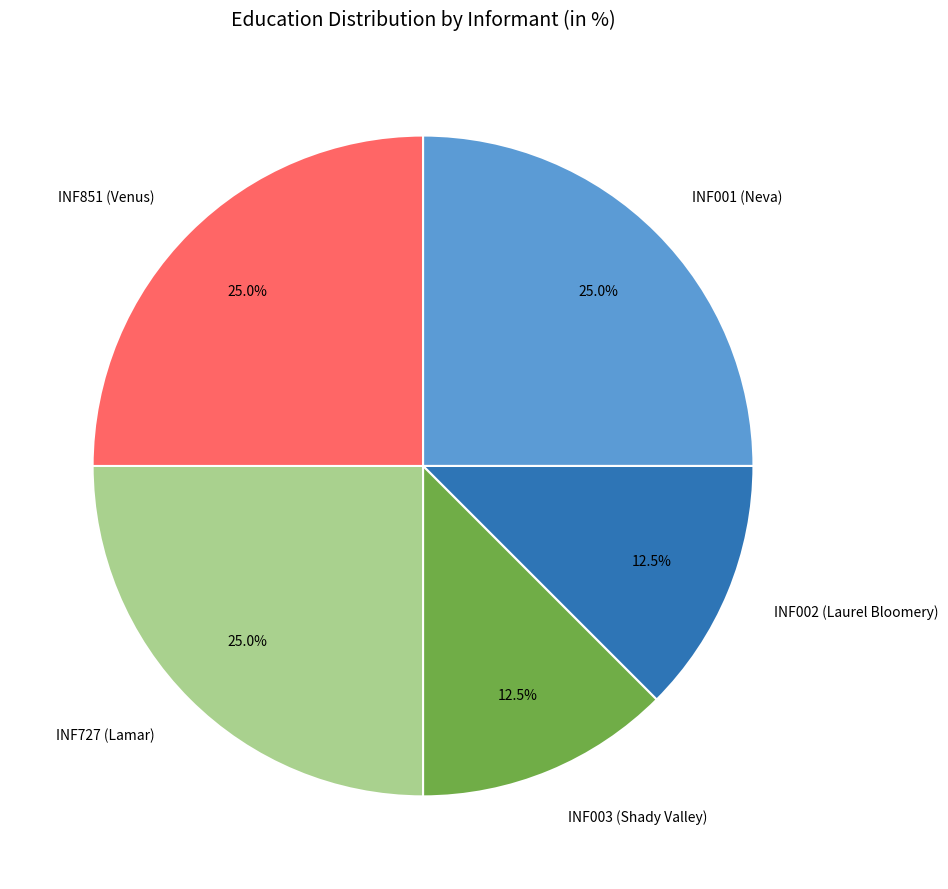

Is INF727 (Lamar) the majority of the pie?

No